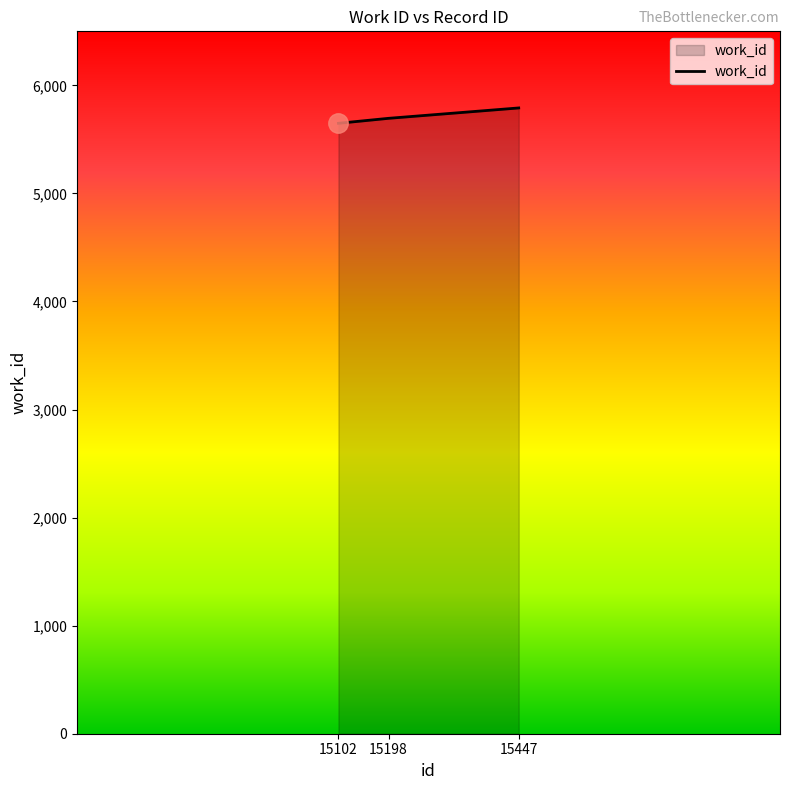

How many values are below 5695?

1